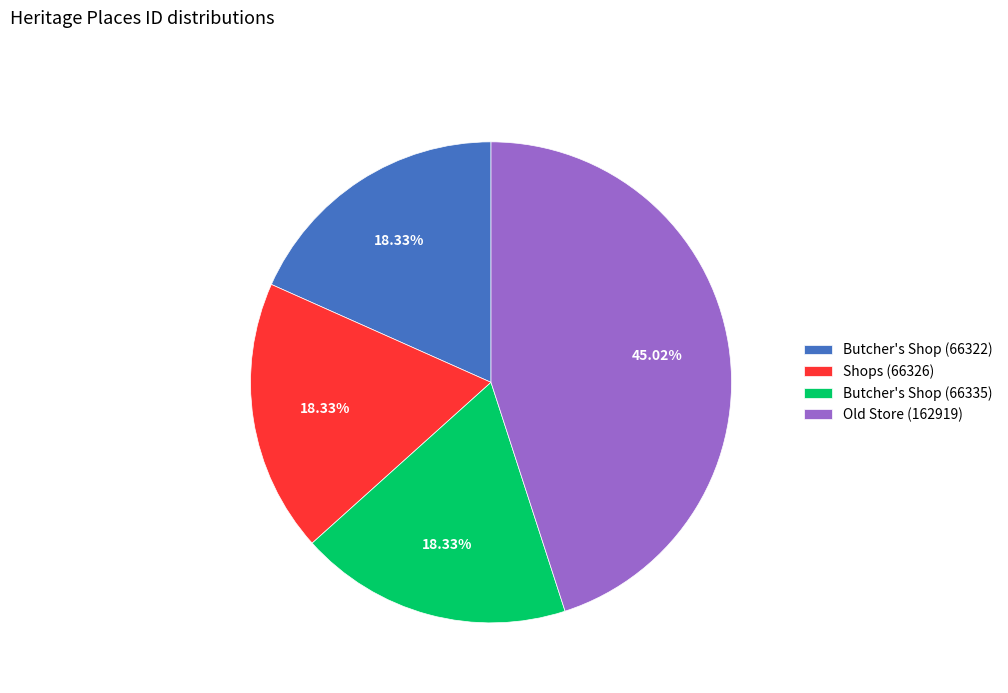

How many segments does this pie chart have?

4